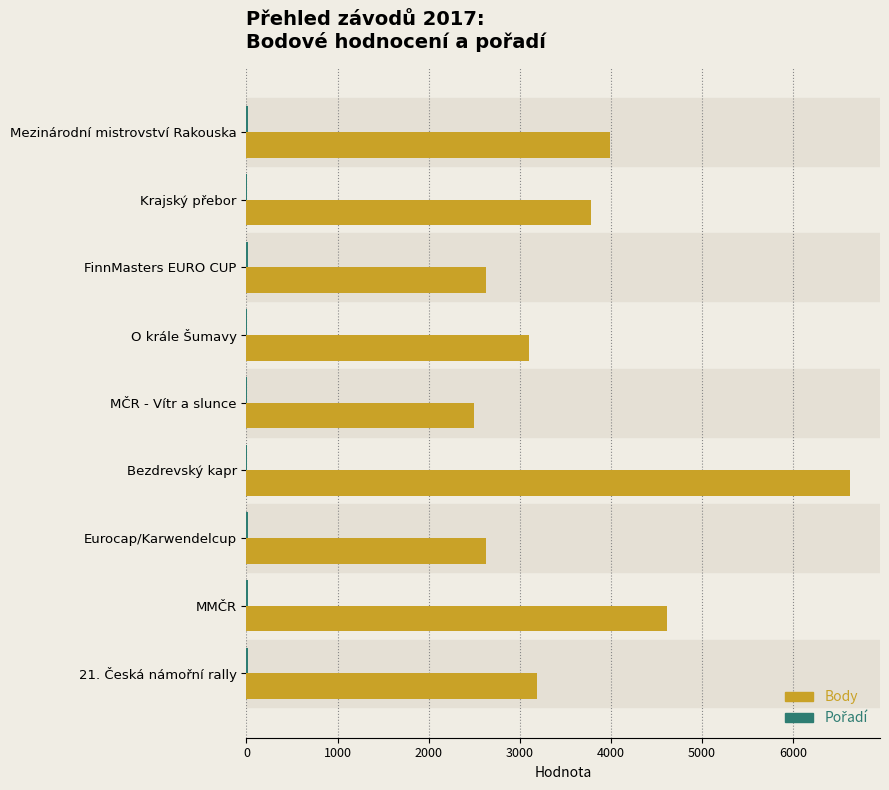

Between O krále Šumavy and MČR - Vítr a slunce, which series saw the biggest shift?

Body